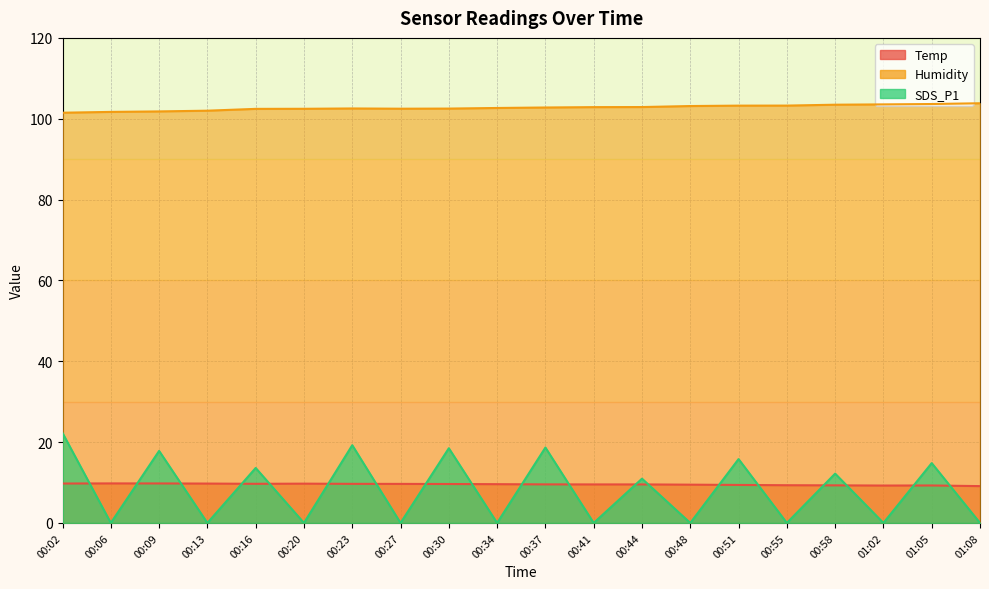

At which label is Temp closest to 9?

01:08